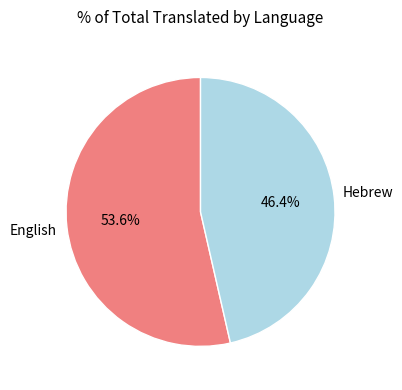

Does English account for over 50% of the chart?

Yes